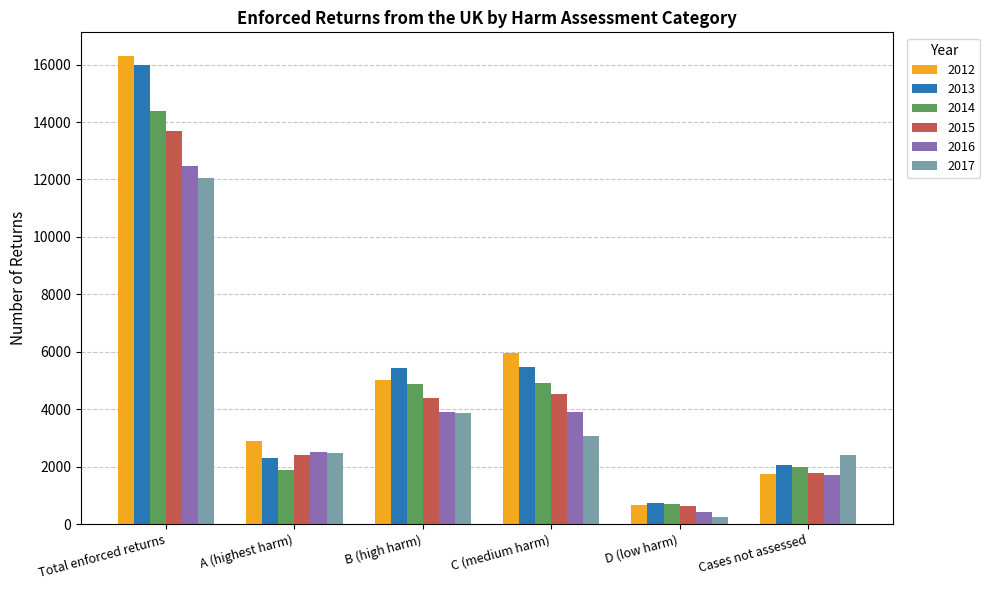

What is the average value of the 2014 series?

4798